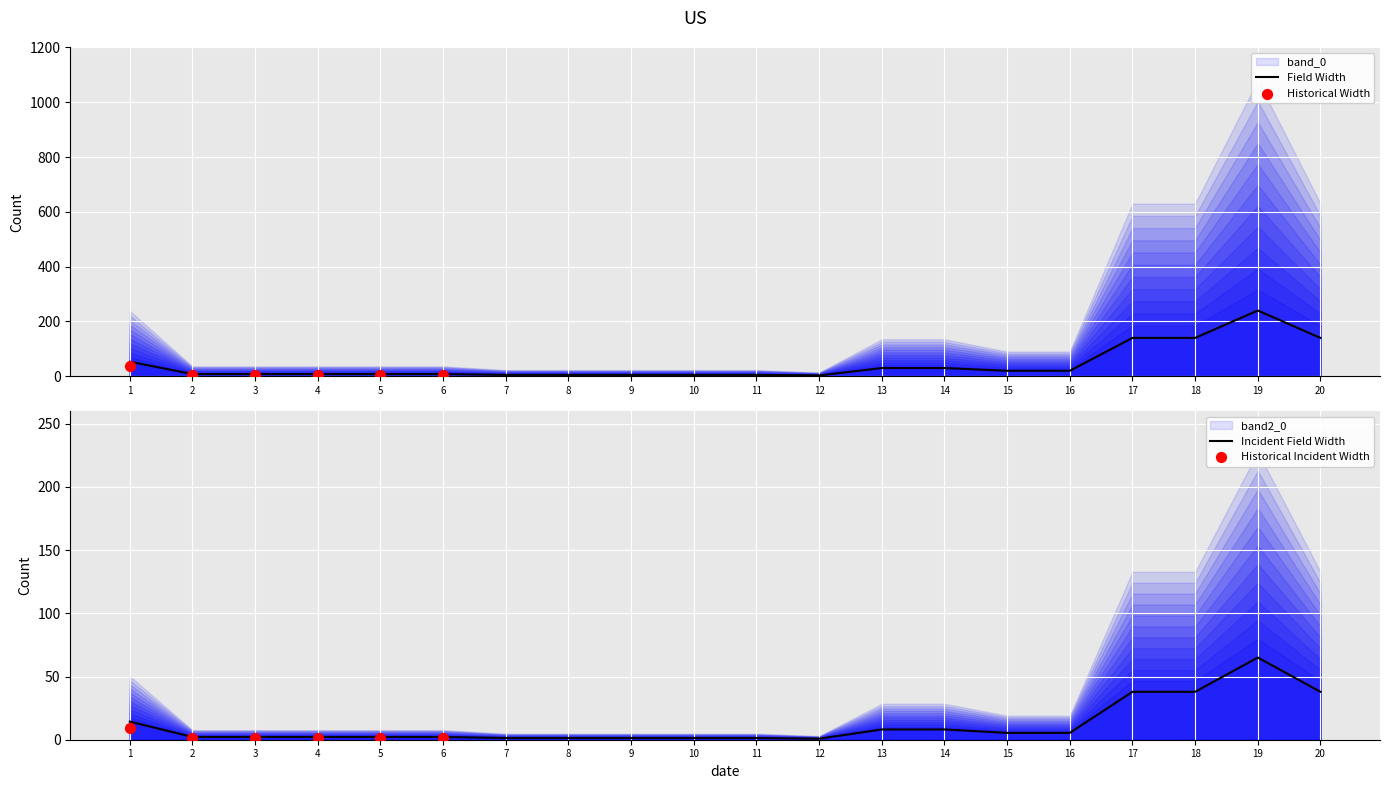

What is the ratio of the value at 17 to the value at 11?

28.0